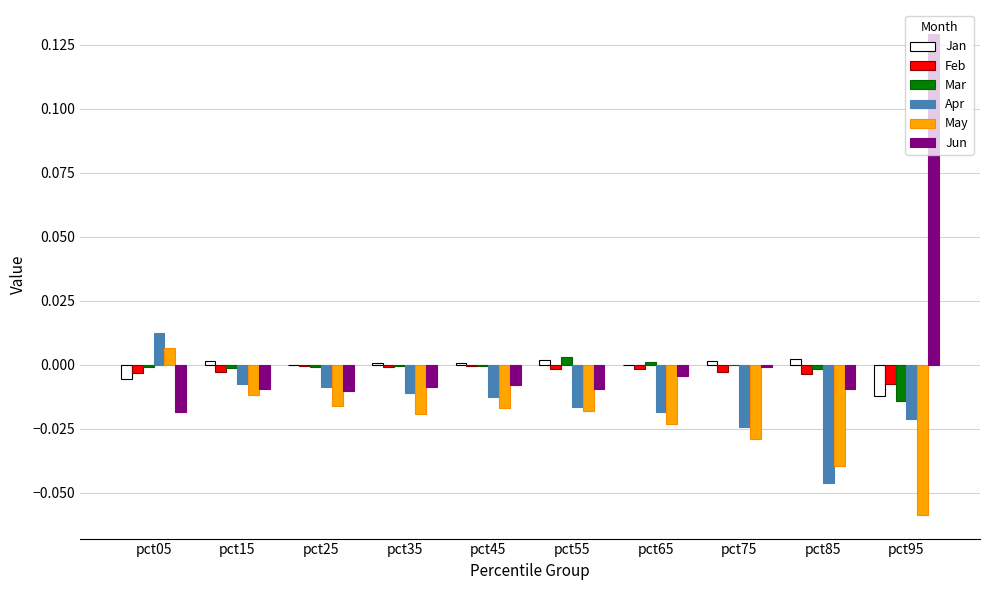

What are all the series names shown in the legend?

Jan, Feb, Mar, Apr, May, Jun